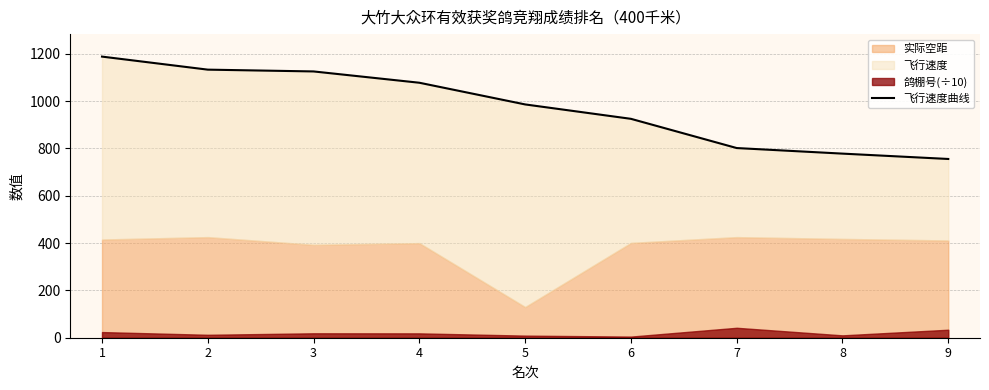

What is the difference between the maximum and minimum values?

432.5